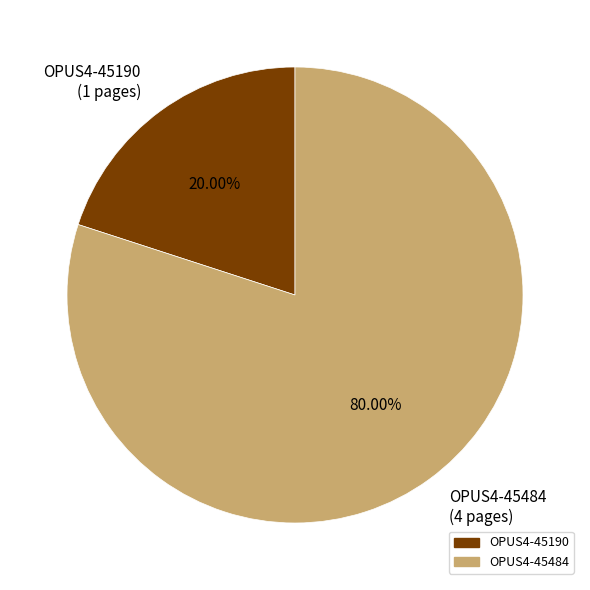

What percentage do OPUS4-45190 and OPUS4-45484 together represent?

100.0%